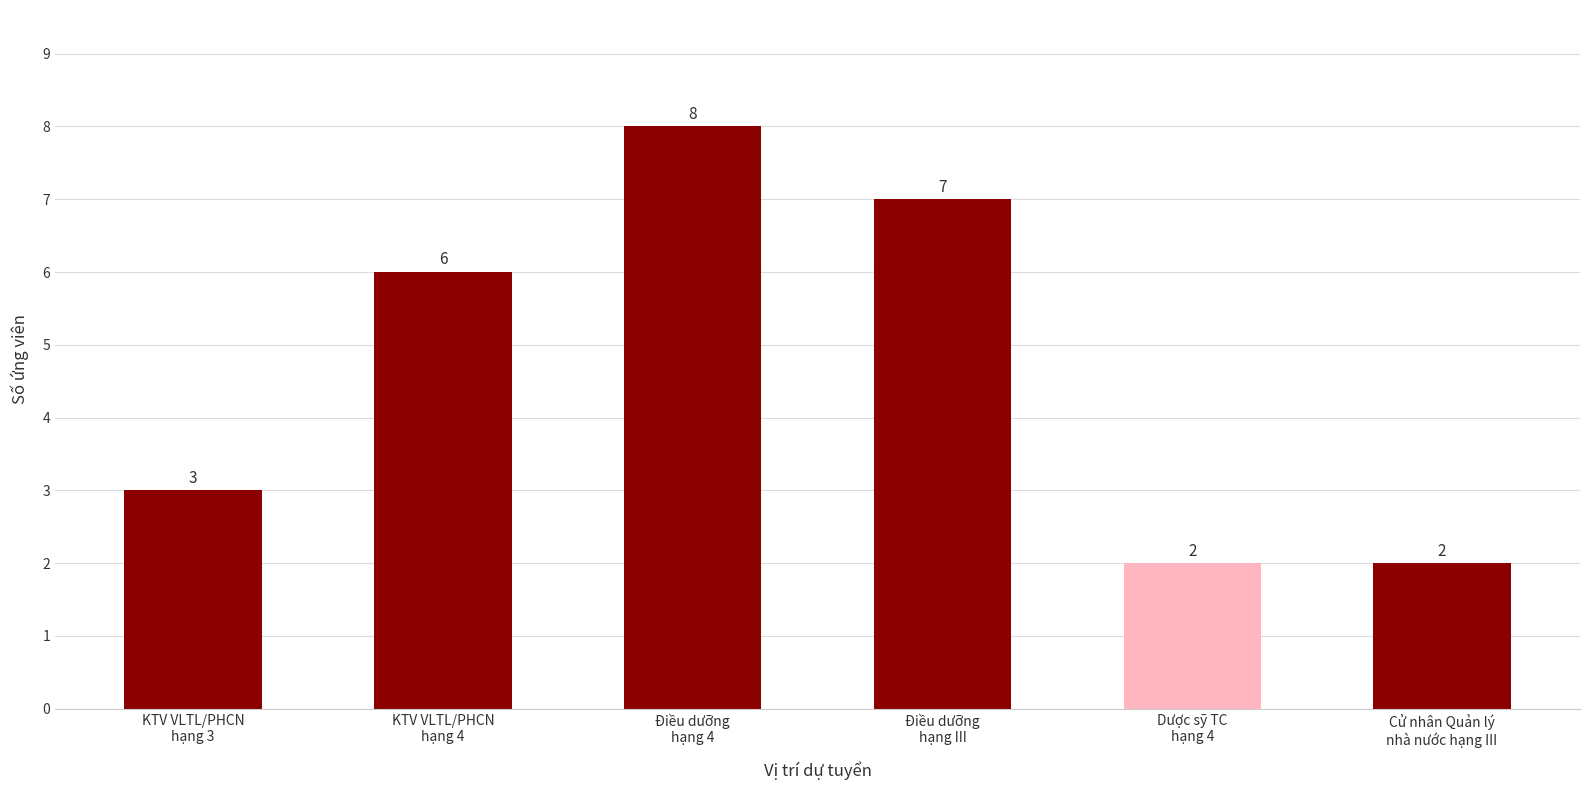

The chart shows a value of 6 at KTV VLTL/PHCN
hạng 4. True or false?

True